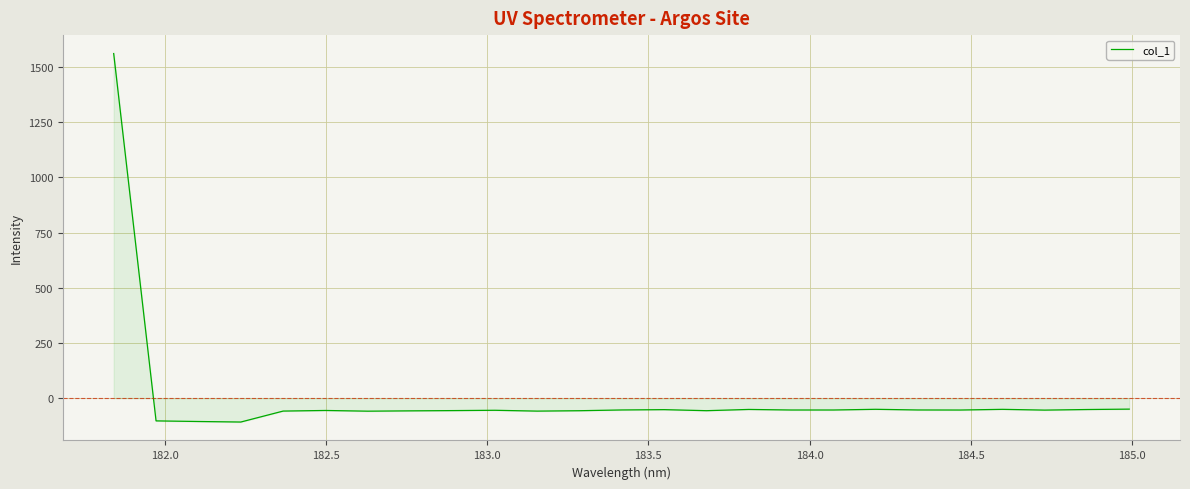

What is the minimum value shown in the chart?

-108.1